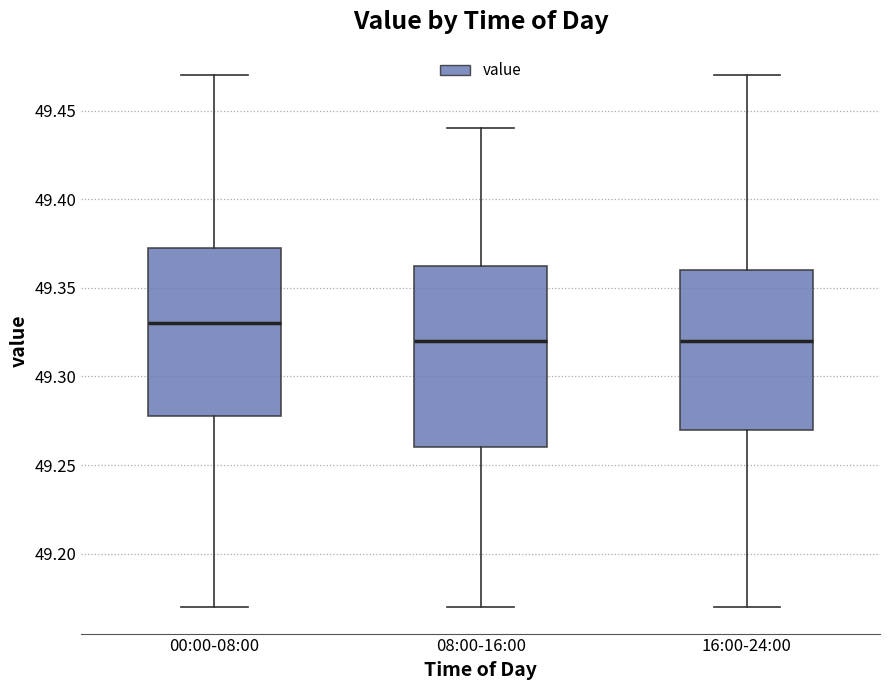

Reading left to right, read every box against the y-axis: the position of its median line, the range the box covers, and the ends of its whiskers. The values are not printed on the chart, so give them approximately, as read against the axis.

00:00-08:00: median 49.330, box 49.280 to 49.375, whiskers 49.170 to 49.470
08:00-16:00: median 49.320, box 49.260 to 49.365, whiskers 49.170 to 49.440
16:00-24:00: median 49.320, box 49.270 to 49.360, whiskers 49.170 to 49.470